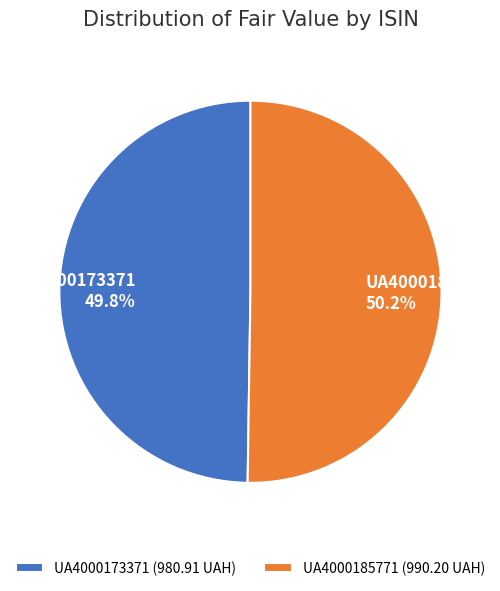

Combined, do UA4000185771 and UA4000173371 account for over 50%?

Yes